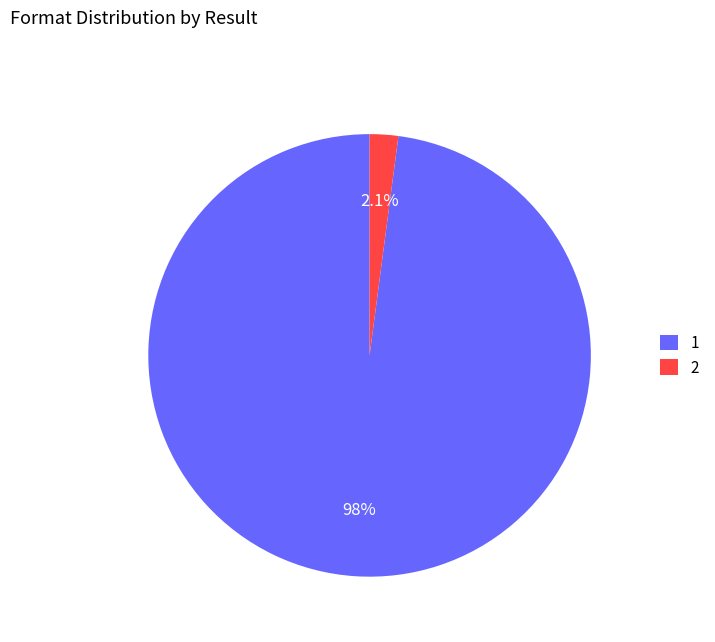

Which has a higher value, 1 or 2?

1